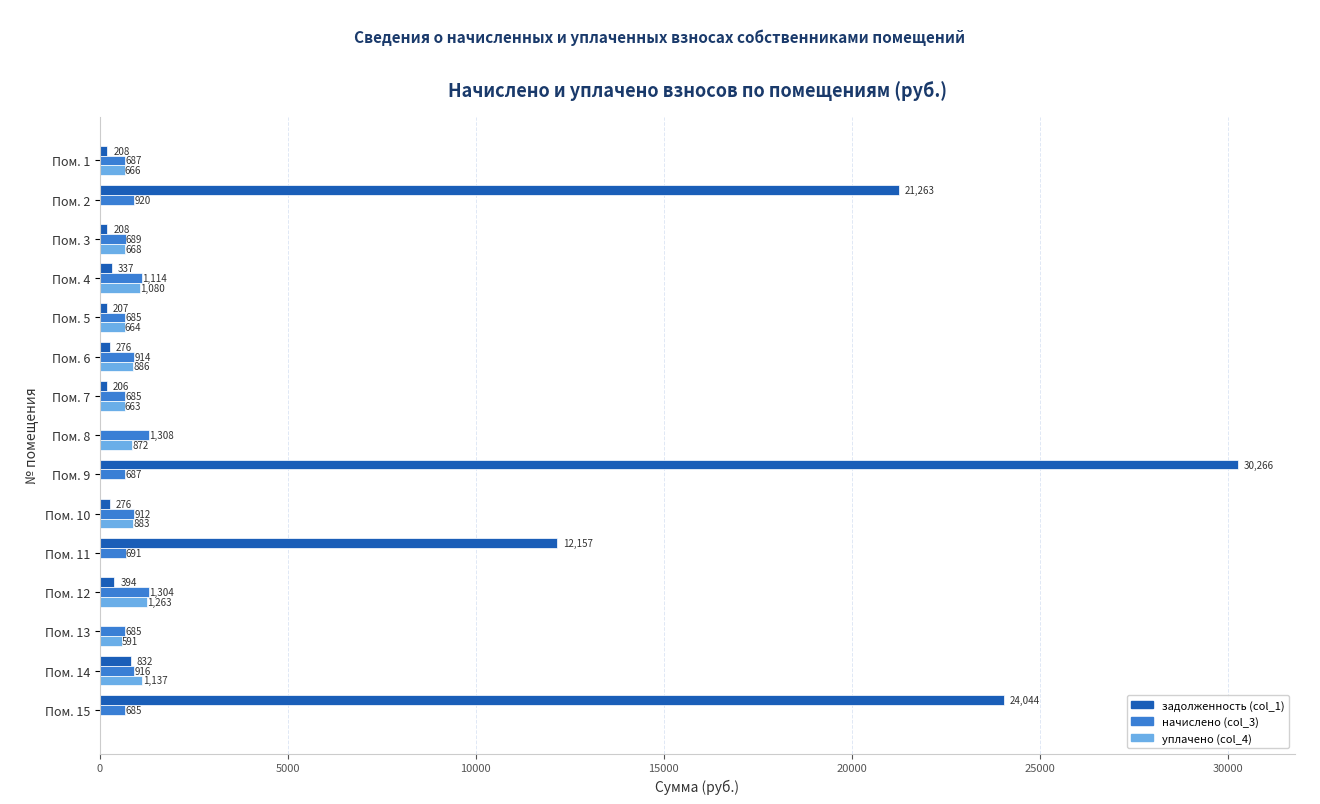

Count the number of data series in this chart.

3